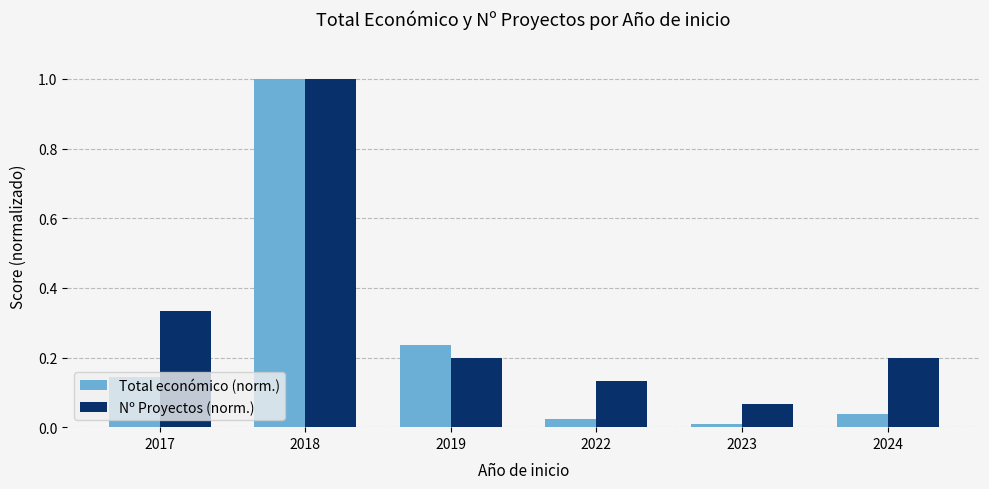

What is the sum of all Total económico (norm.) values?

1.5